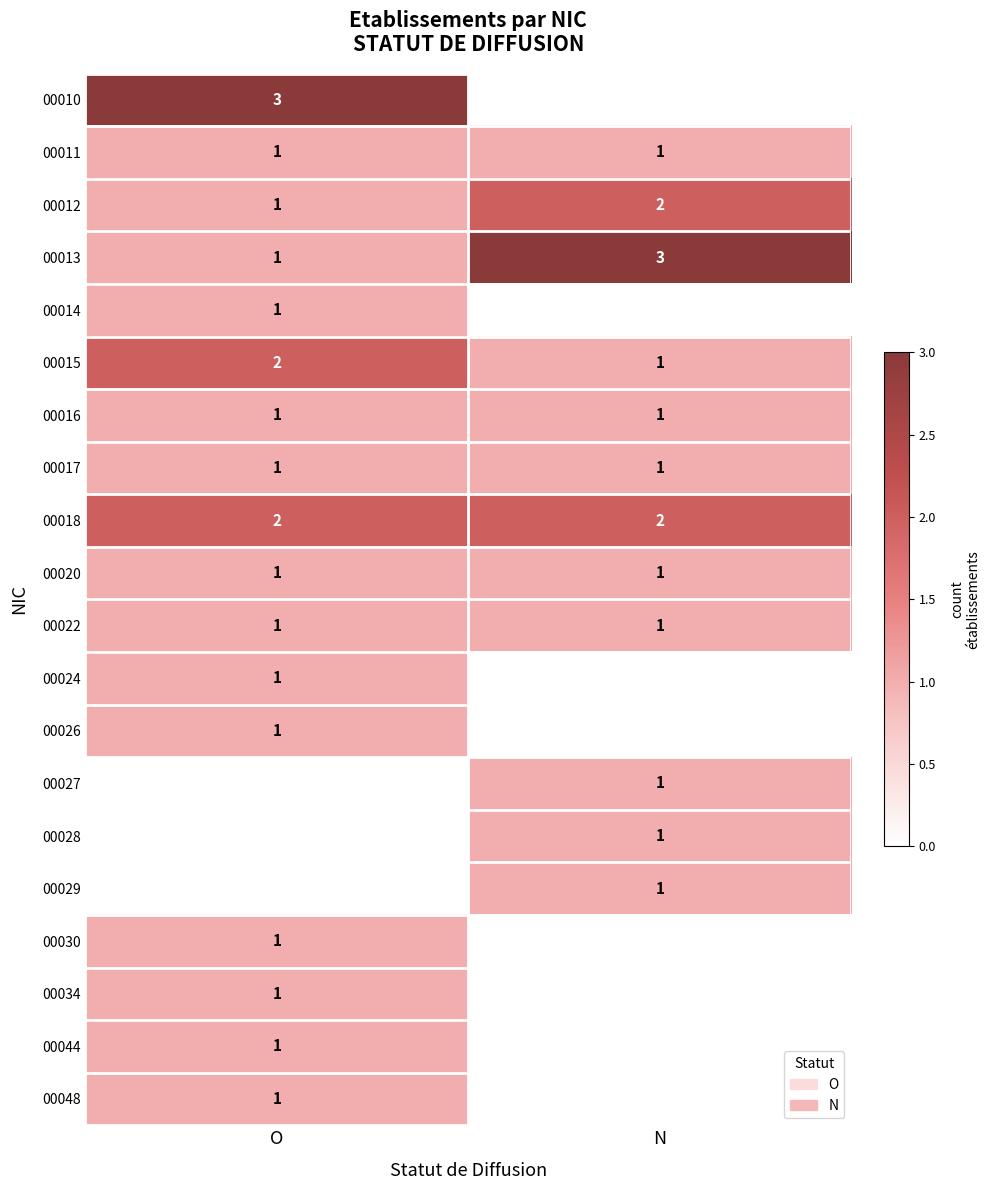

At which category does the chart reach its peak across all series?

O